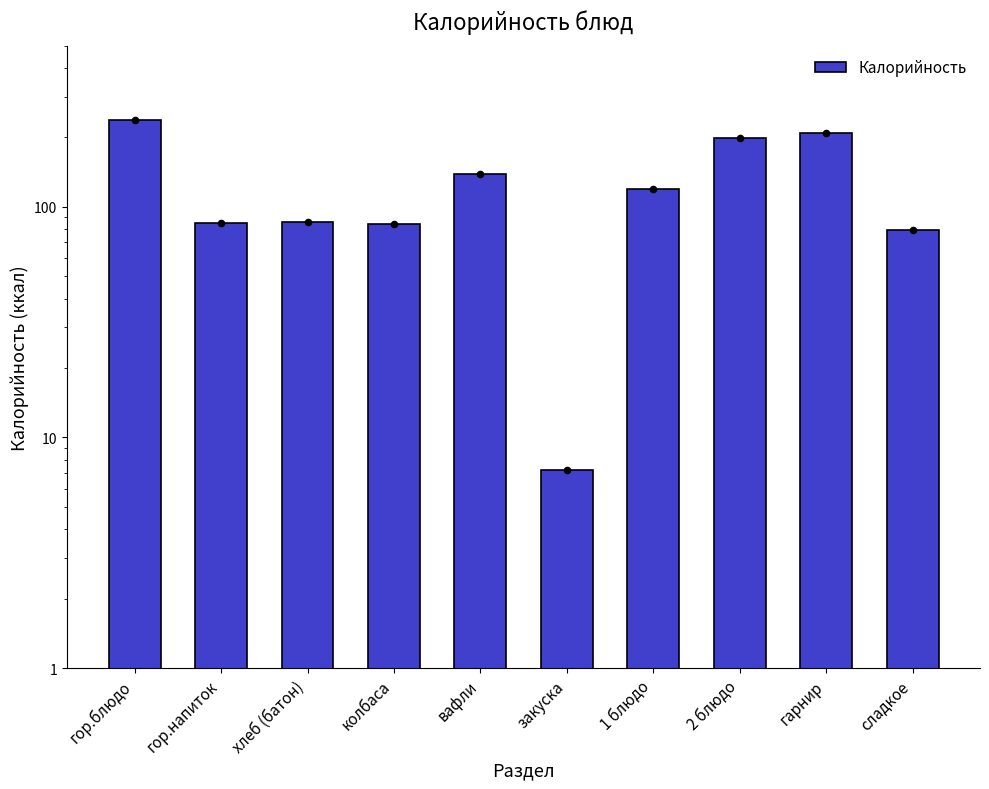

Which has a higher value, гор.блюдо or 2 блюдо?

гор.блюдо